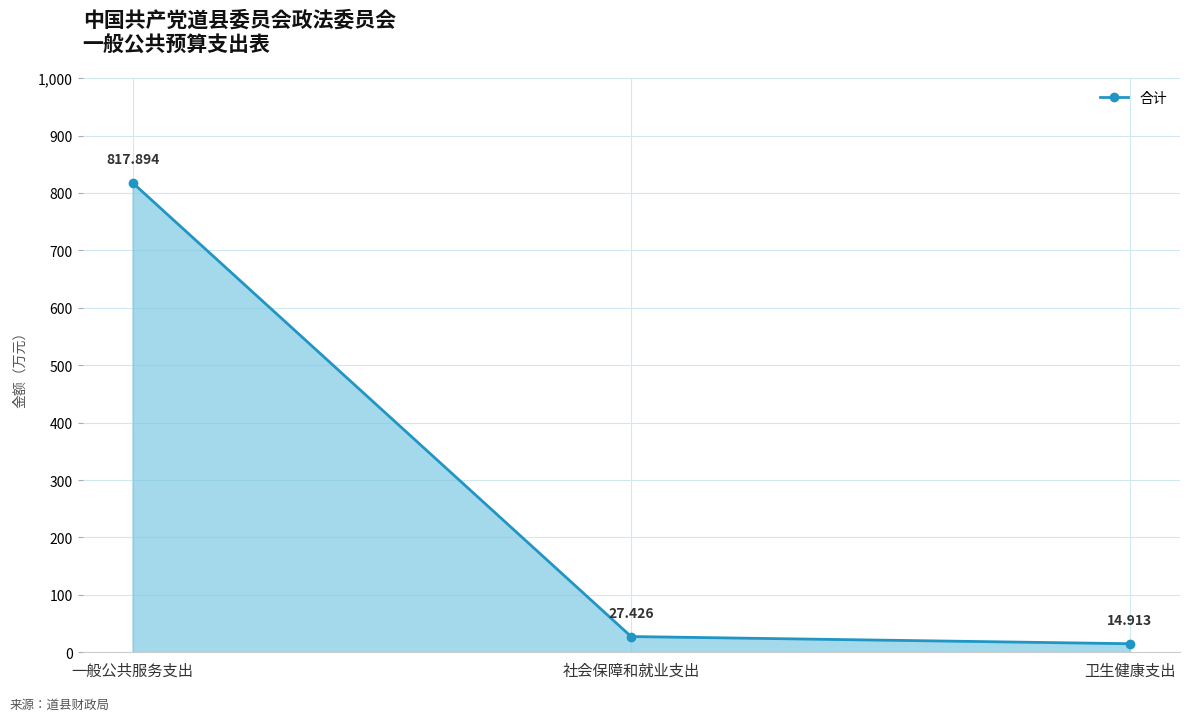

Rank the categories by value from lowest to highest.

卫生健康支出, 社会保障和就业支出, 一般公共服务支出